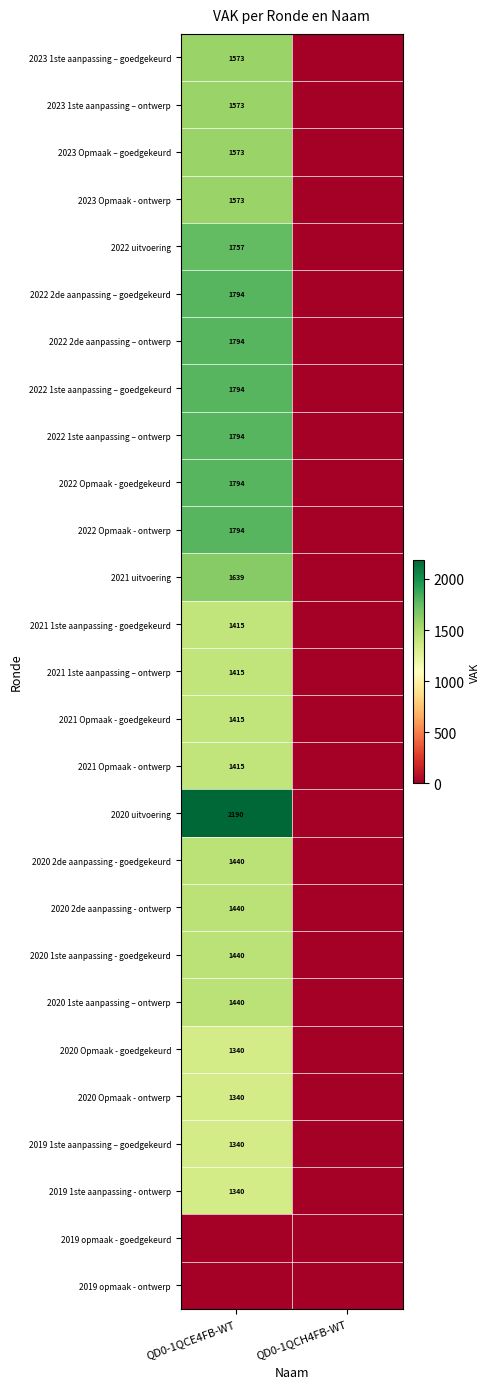

Is it true that 2022 2de aanpassing – ontwerp equals 1235 at QD0-1QCE4FB-WT?

False